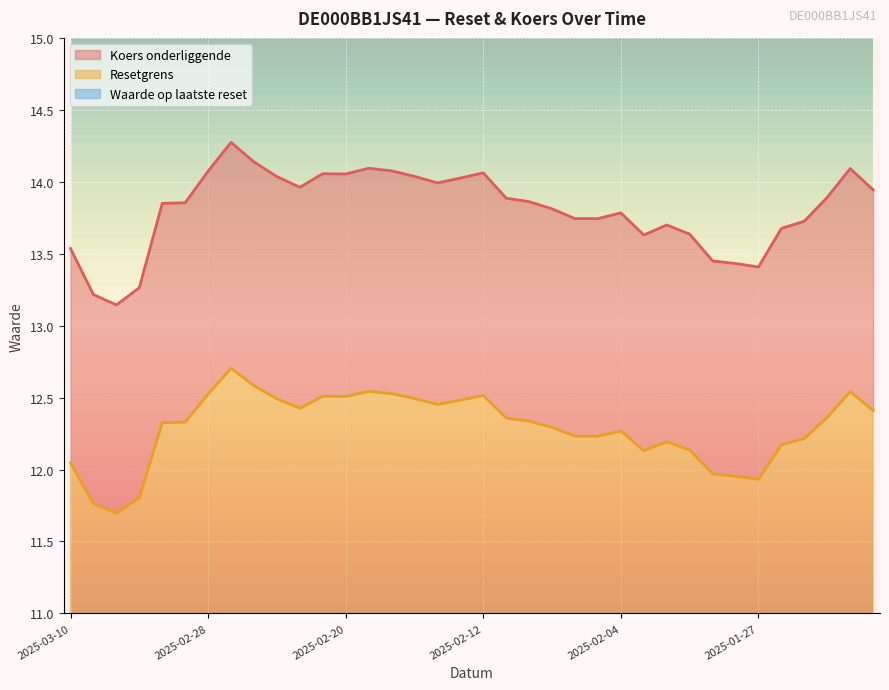

Reading left to right, transcribe all the data shown in this chart.

Resetgrens: 12.0	11.8	11.7	11.8	12.3	12.3	12.5	12.7	12.6	12.5	12.4	12.5	12.5	12.5	12.5	12.5	12.5	12.5	12.5	12.4	12.3	12.3	12.2	12.2	12.3	12.1	12.2	12.1	12.0	12.0	11.9	12.2	12.2	12.4	12.5	12.4
Koers onderliggende: 13.5	13.2	13.1	13.3	13.8	13.9	14.1	14.3	14.1	14.0	14.0	14.1	14.1	14.1	14.1	14.0	14.0	14.0	14.1	13.9	13.9	13.8	13.7	13.7	13.8	13.6	13.7	13.6	13.4	13.4	13.4	13.7	13.7	13.9	14.1	13.9
Waarde op laatste reset: 1.7	1.6	1.3	1.3	1.4	2.1	2.1	2.4	2.7	2.5	2.4	2.3	2.4	2.4	2.5	2.5	2.4	2.3	2.4	2.5	2.2	2.2	2.1	2.1	2.1	1.9	2.0	2.0	1.8	1.8	1.7	2.0	2.1	2.3	2.6	2.5